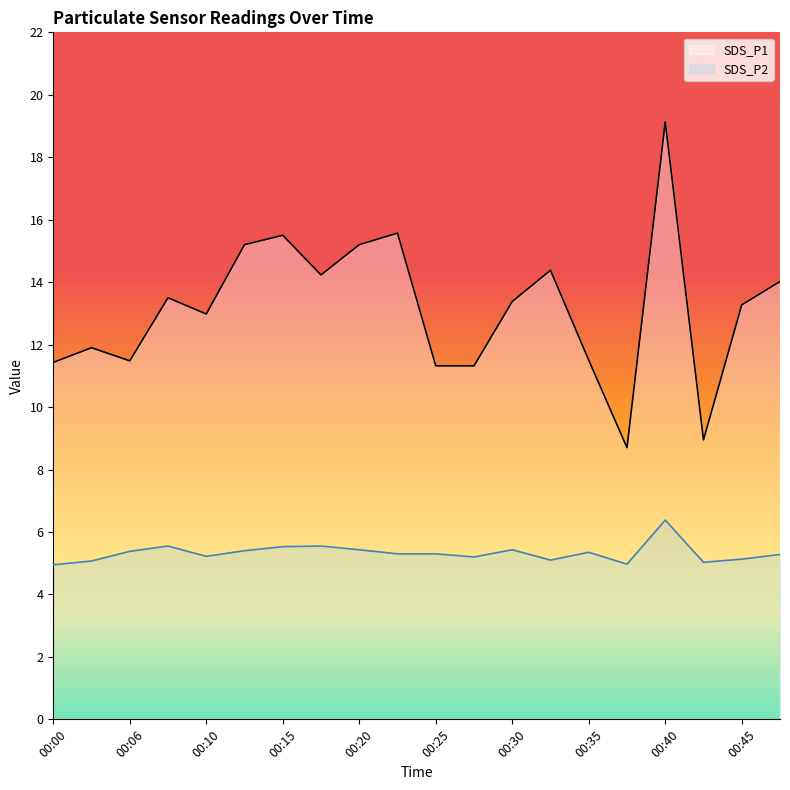

Does the chart display data point markers on the line(s)?

No